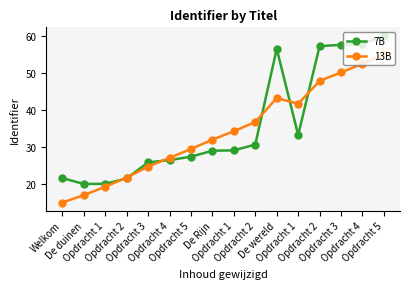

How many intersections are there between 7B and 13B?

6